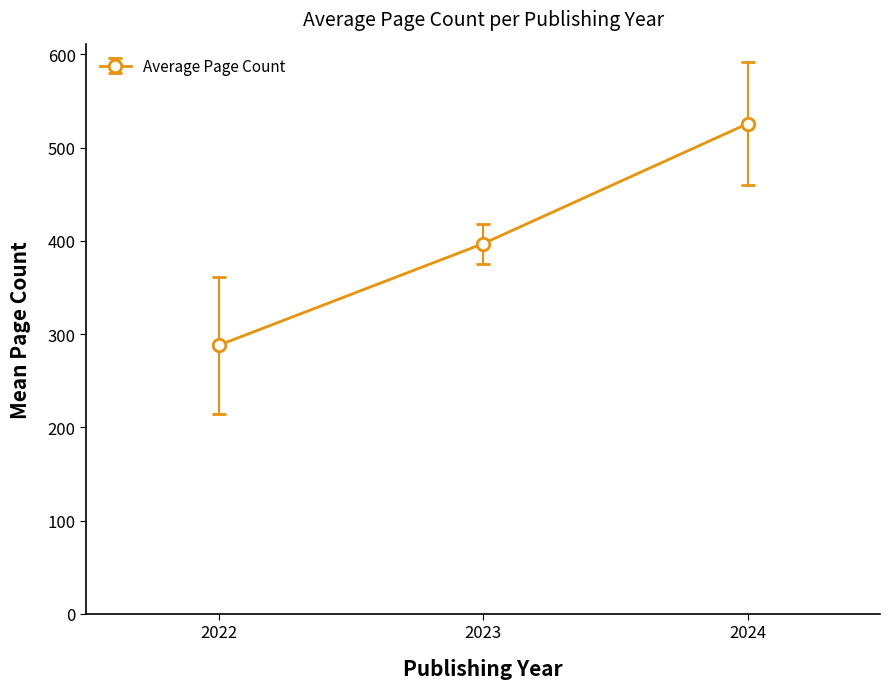

The value at 2023 is 397.0. True or false?

True